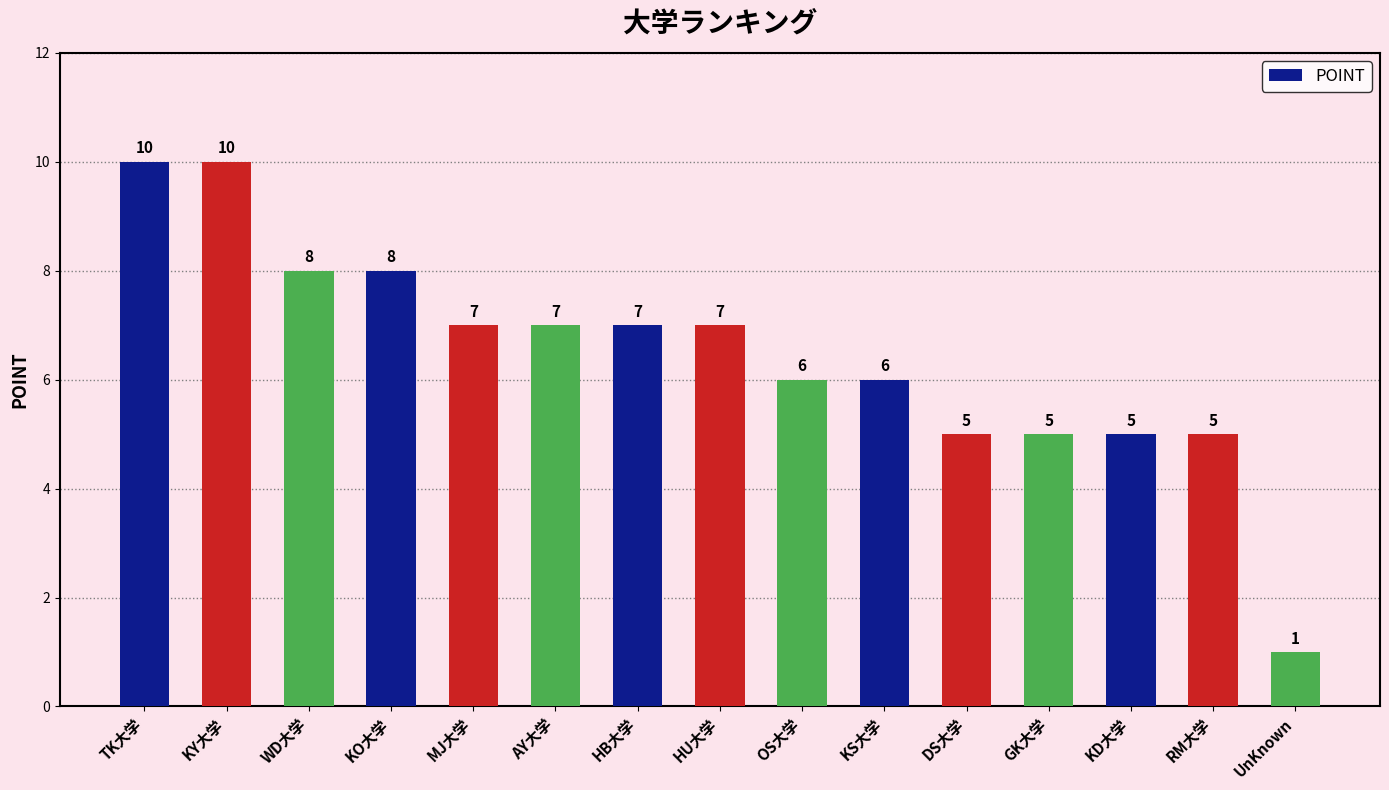

Which has a higher value, WD大学 or KY大学?

KY大学